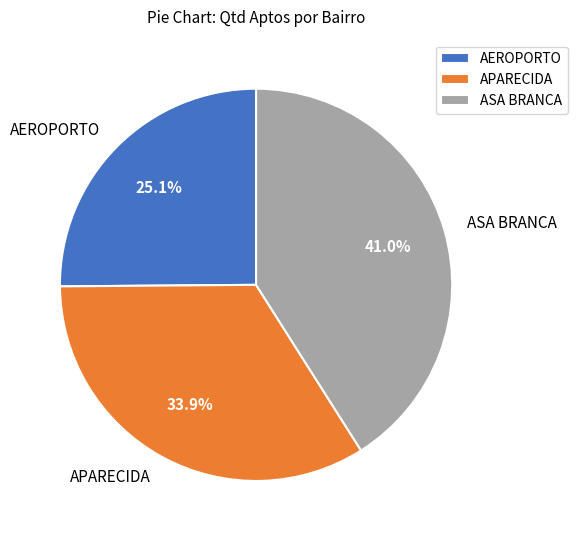

Which has a higher value, AEROPORTO or ASA BRANCA?

ASA BRANCA